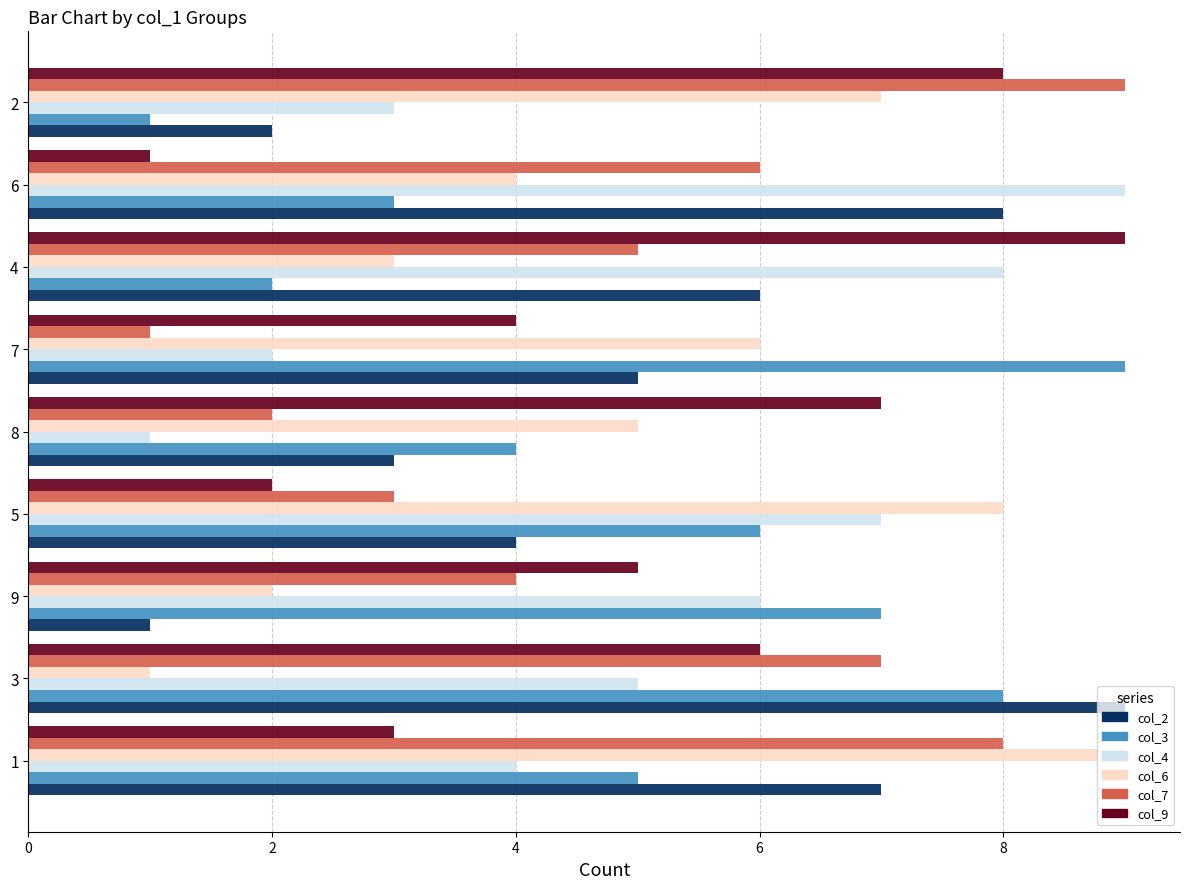

Rank the series at 4 from highest to lowest value.

col_9, col_4, col_2, col_7, col_6, col_3